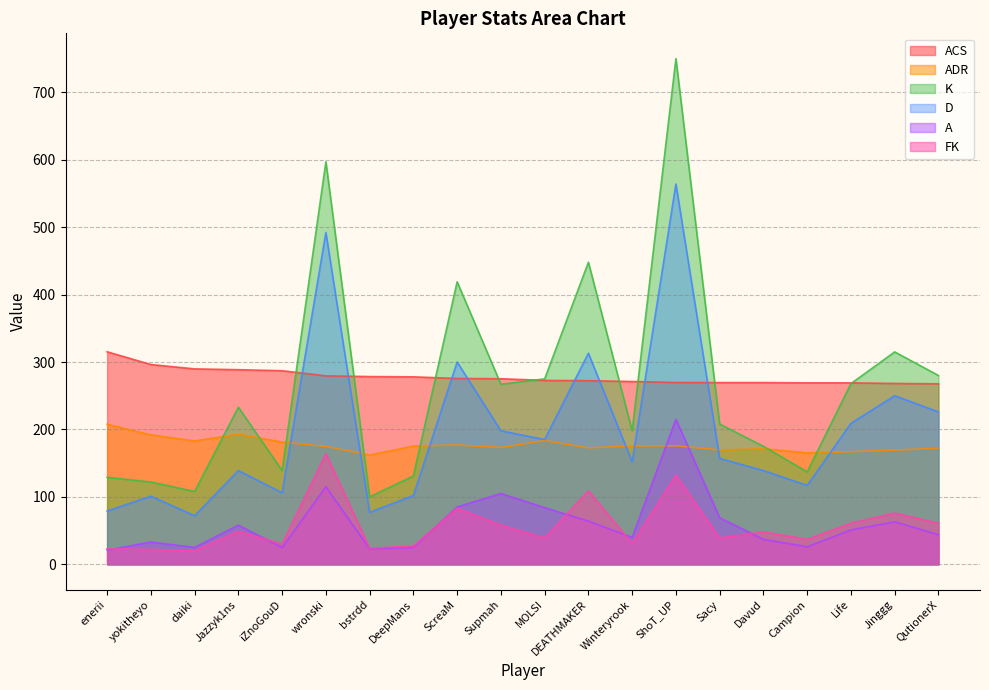

Which has a higher value, ScreaM or DEATHMAKER?

ScreaM